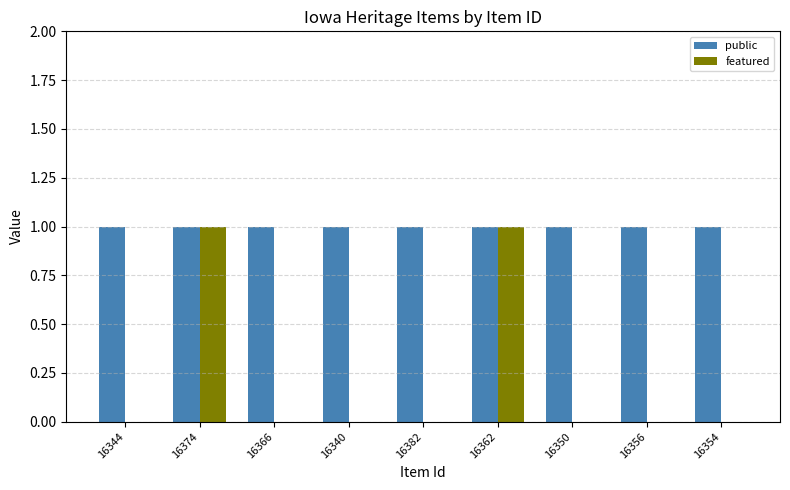

Which series changed the most between 16382 and 16362?

featured